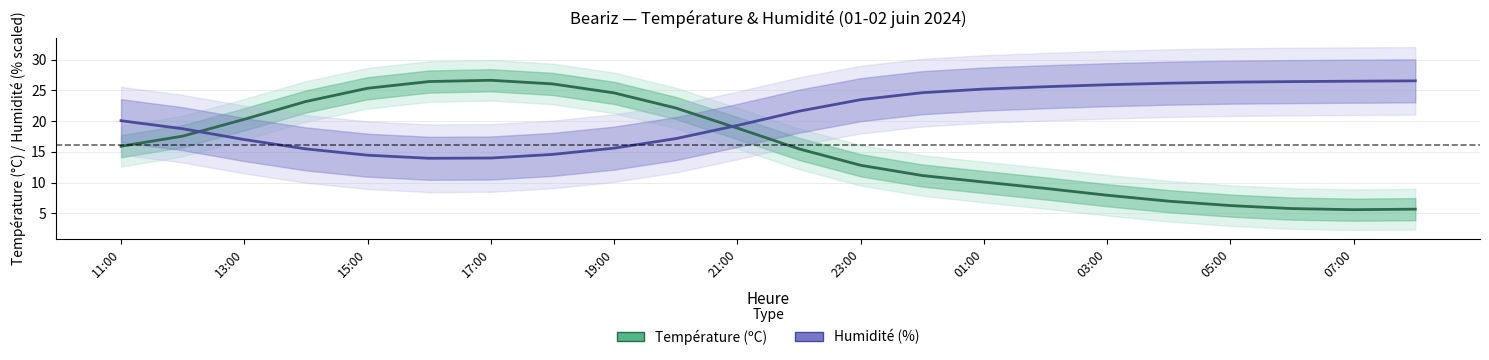

Does the chart display data point markers on the line(s)?

No